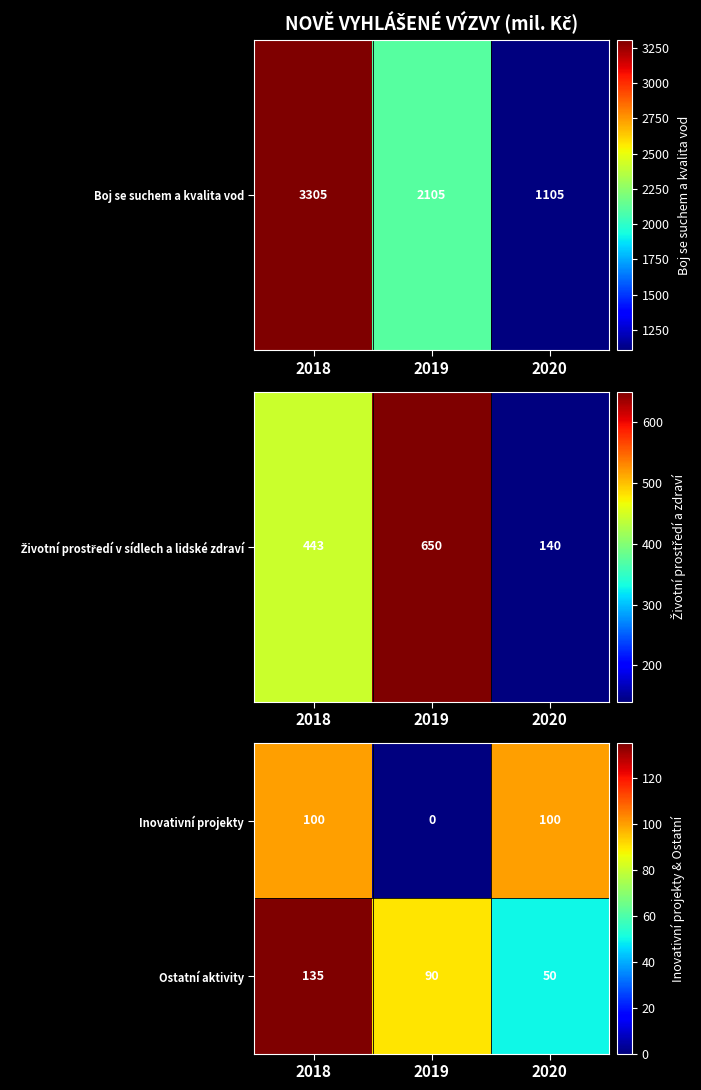

Reading left to right, list all the values displayed in this chart.

Inovativní projekty: 100	0	100
Ostatní aktivity: 135	90	50